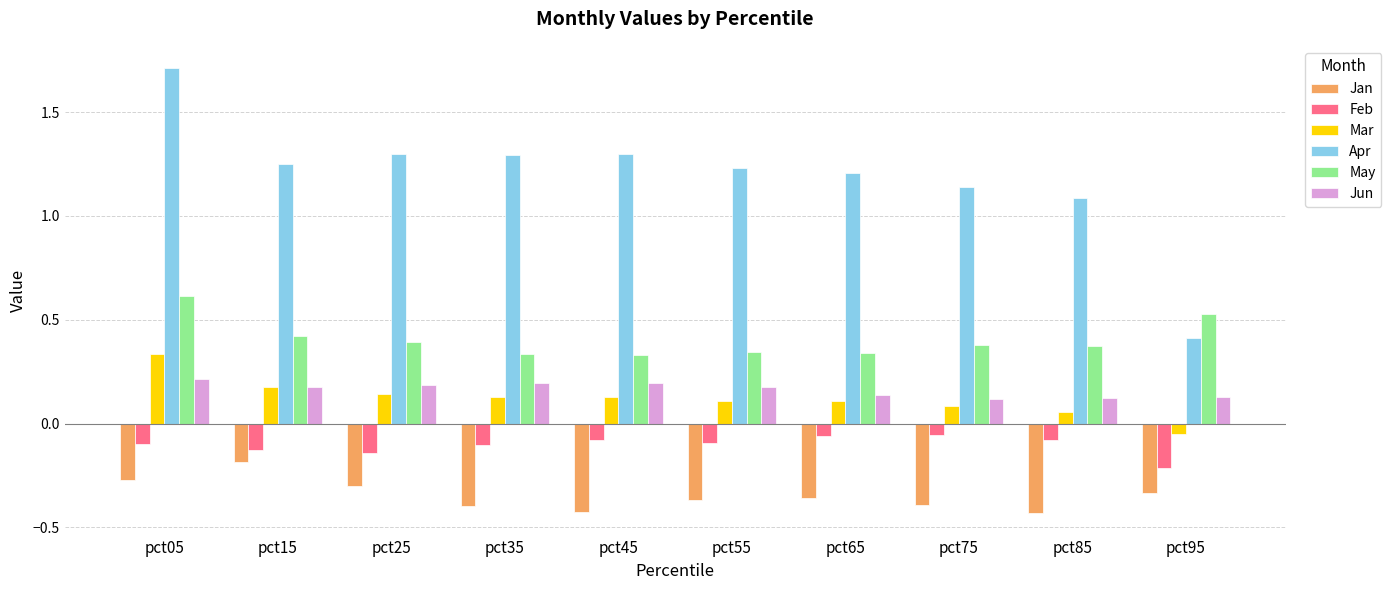

True or false: Feb has a value of -0.2 at pct95.

True